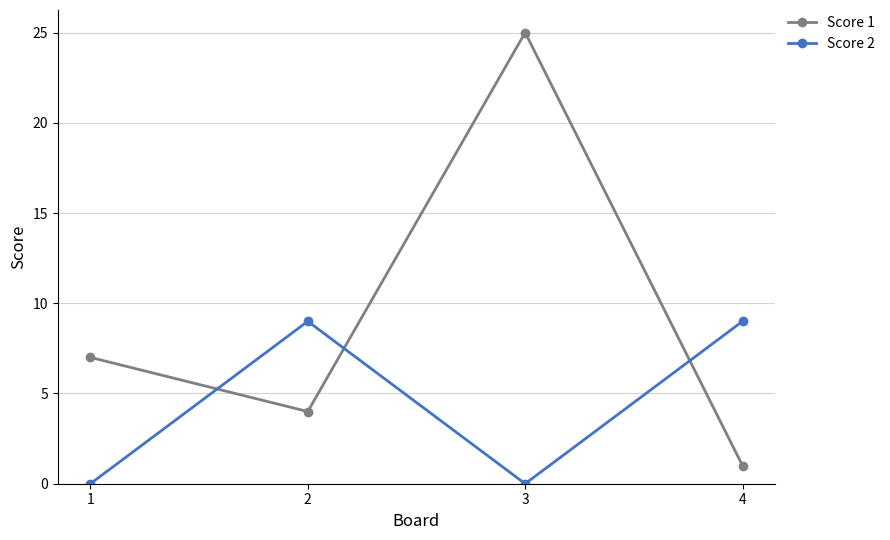

How many interior local valleys does the Score 2 series have?

1